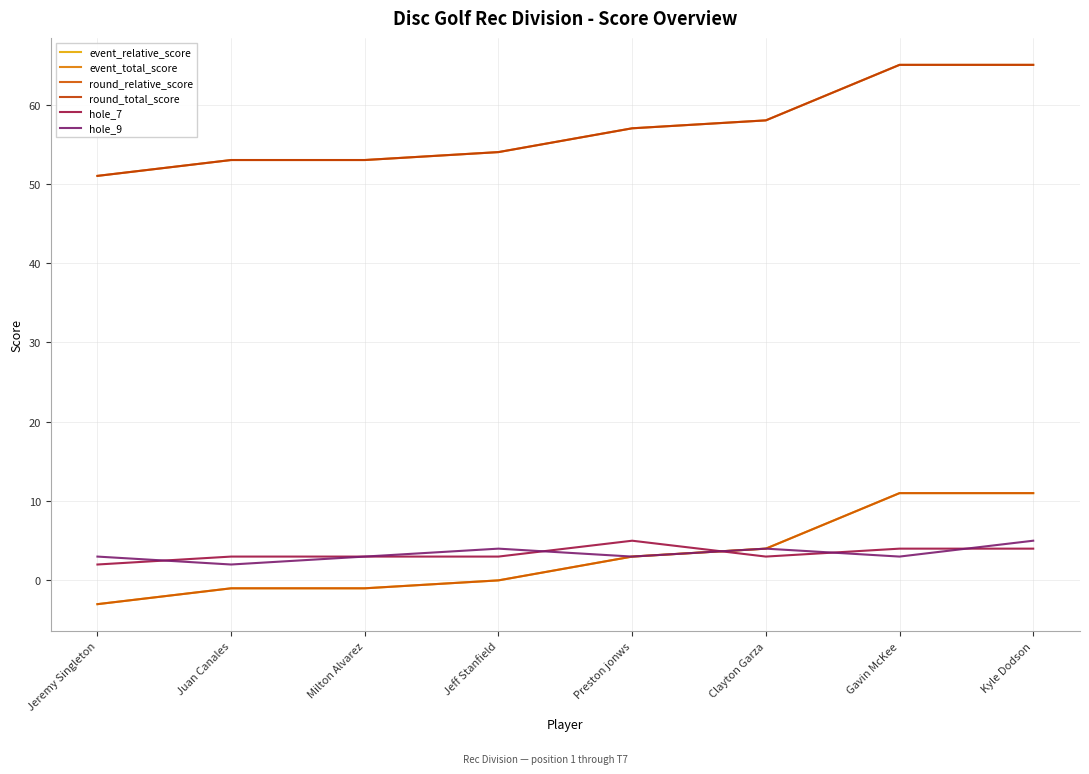

Between Juan Canales and Kyle Dodson, which series saw the biggest shift?

event_relative_score